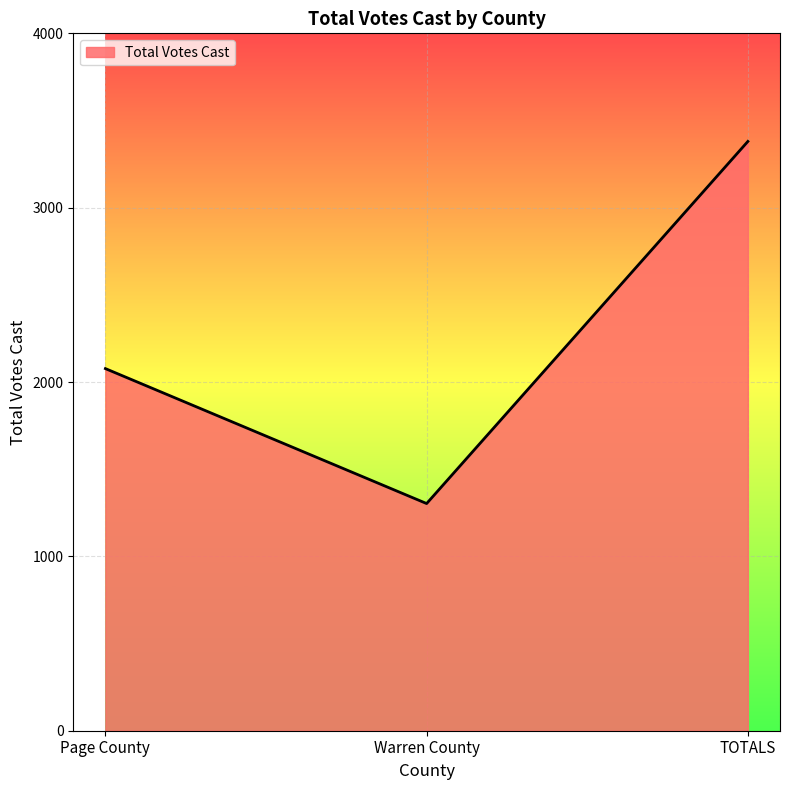

Count the values in the range 1303 to 3380.

3